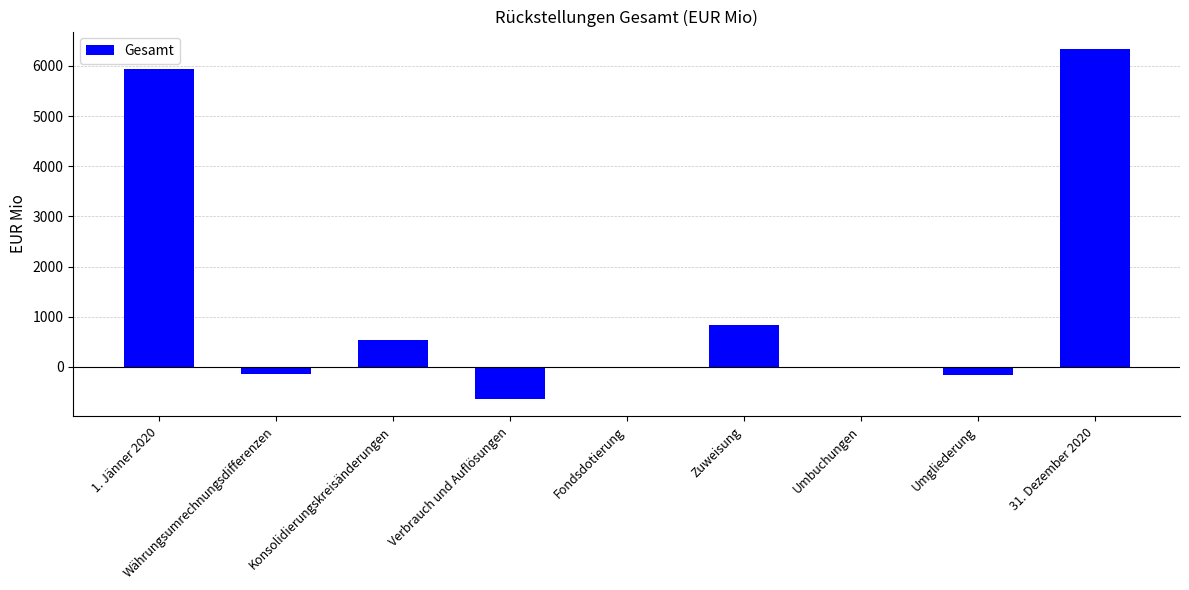

What is the sum of the values at Konsolidierungskreisänderungen and Zuweisung?

1358